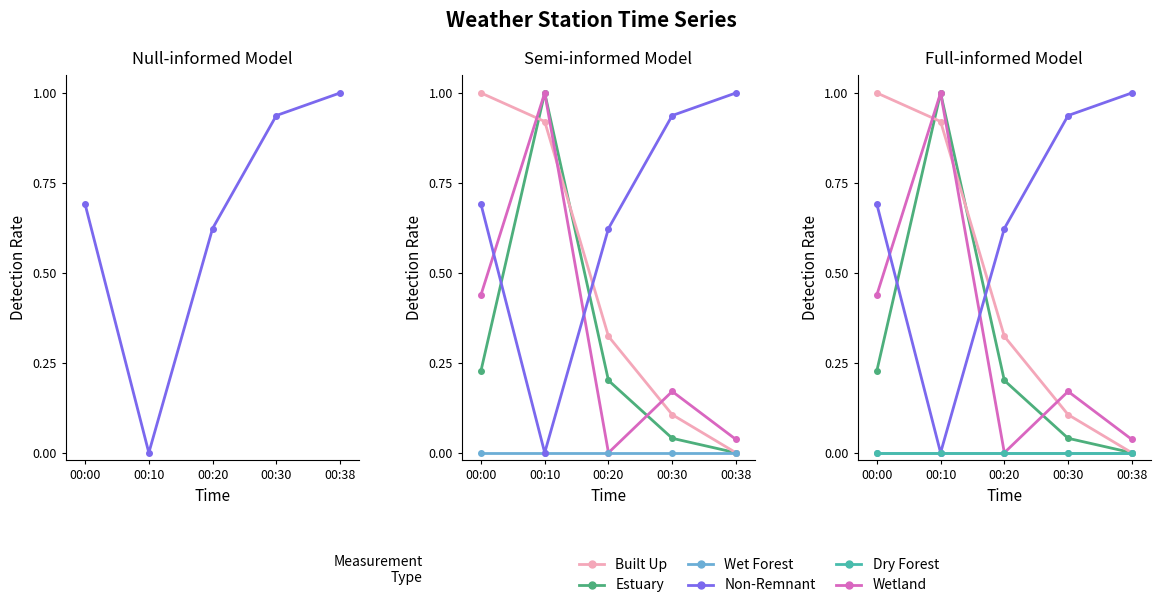

How many data points does each series have?

5